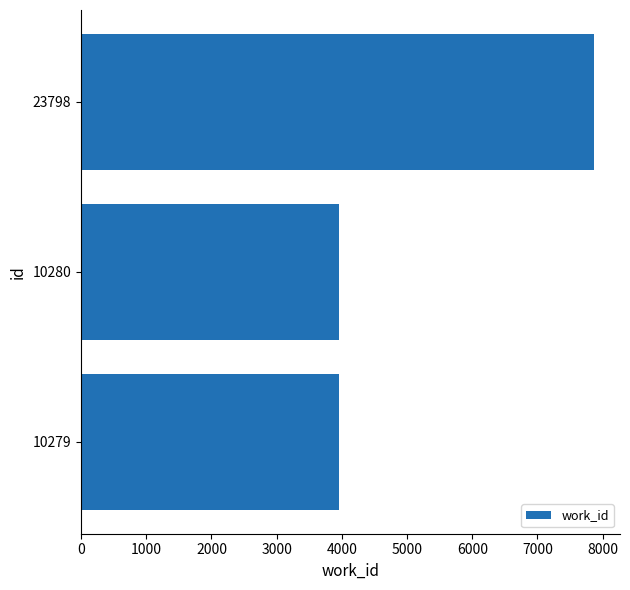

Which category has the highest value across all series?

23798